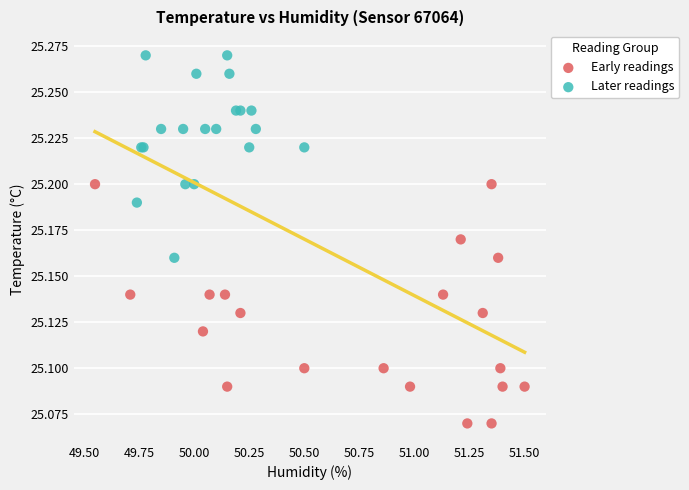

Which series contains the highest Y value?

Later readings